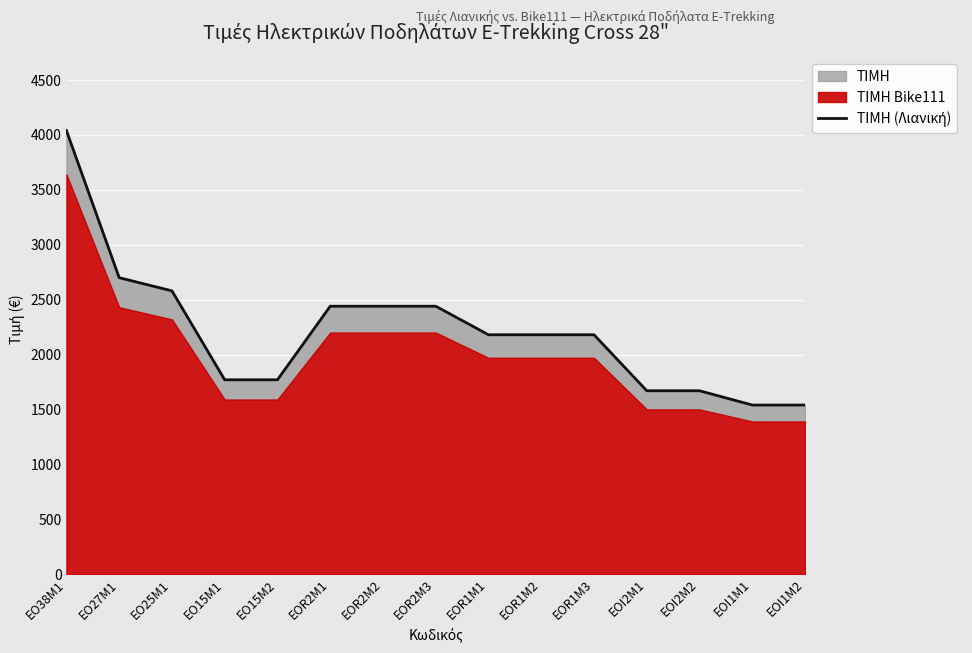

What is the greatest value displayed?

4040